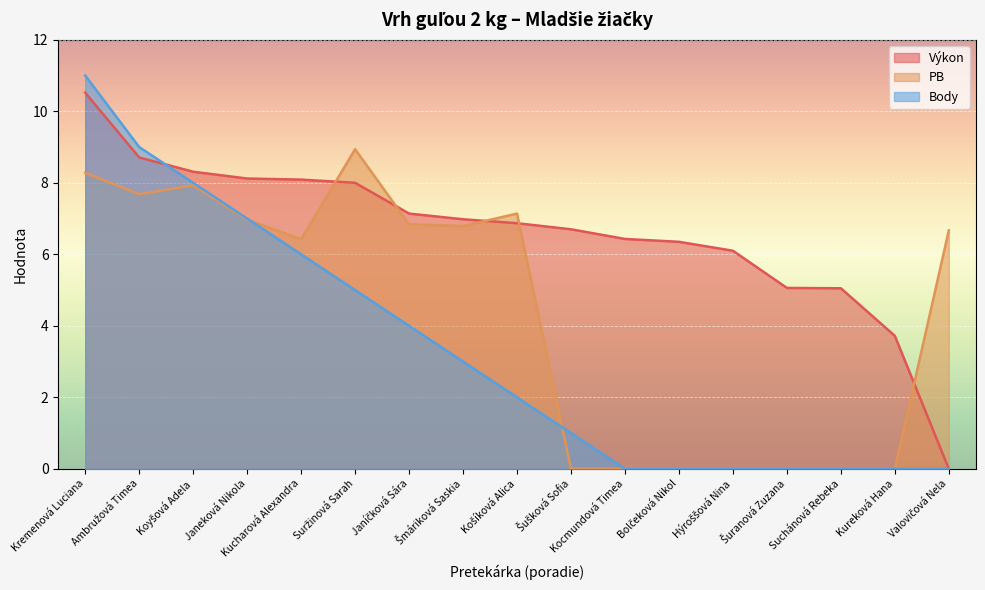

What is the approximate value of Body at Kucharová Alexandra?

6.0